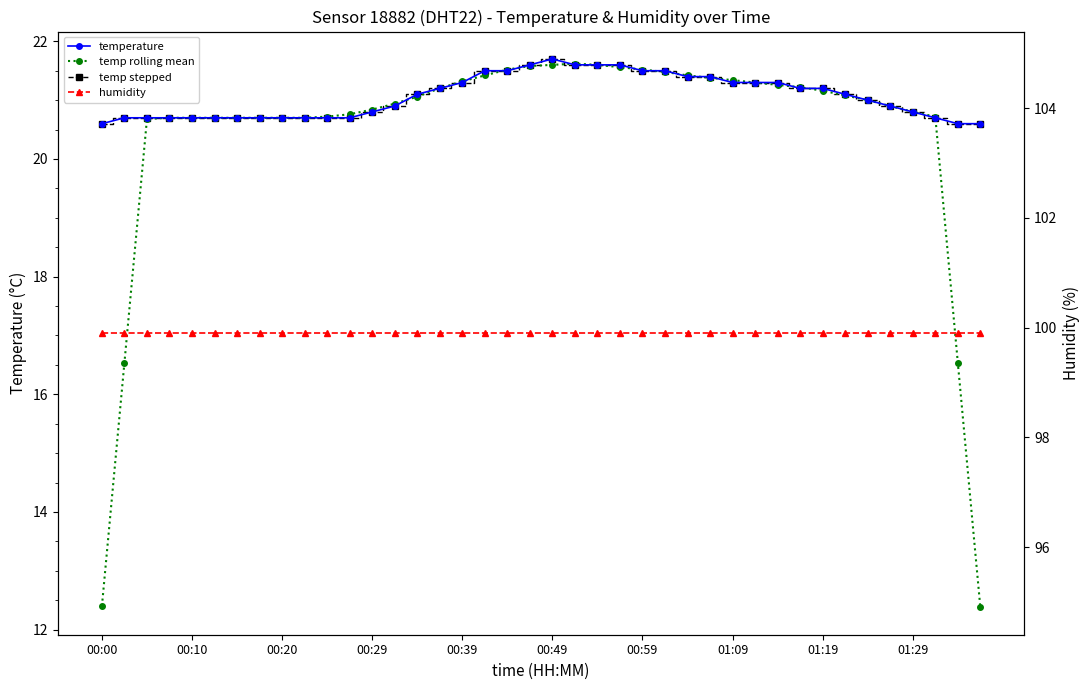

What are all the series names shown in the legend?

temperature, temp rolling mean, temp stepped, humidity